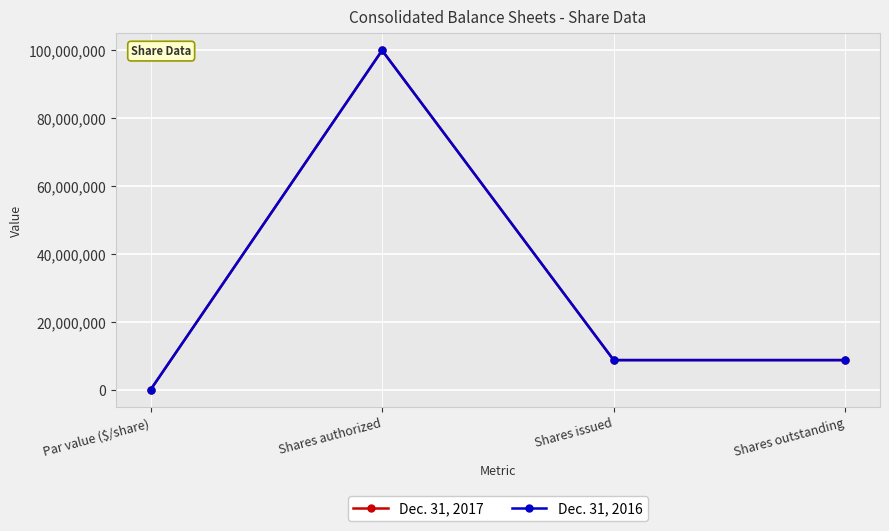

Which series changed the most between Shares authorized and Shares outstanding?

Dec. 31, 2016